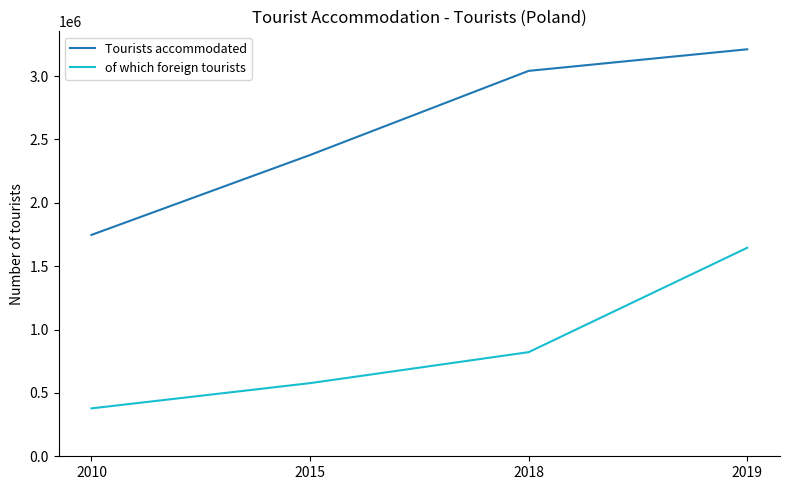

The value of of which foreign tourists at 2018 is 821571. True or false?

True